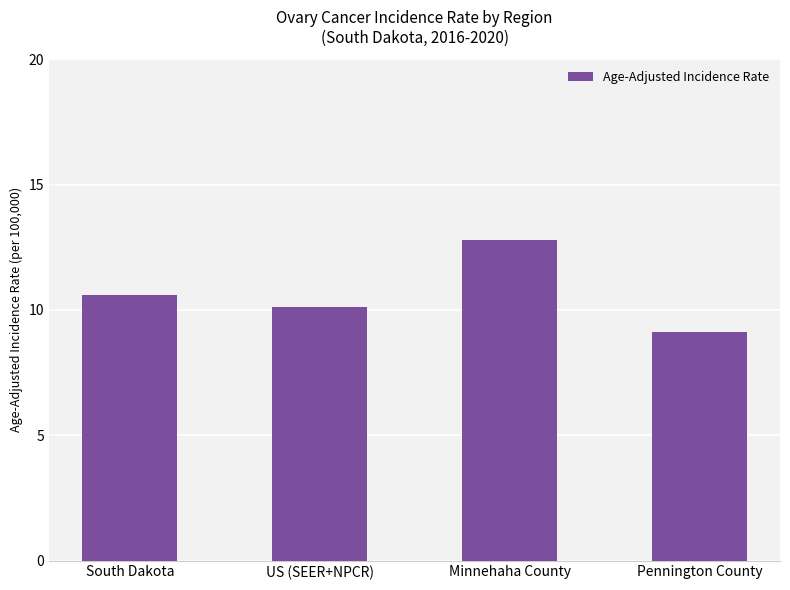

Which has a higher value, US (SEER+NPCR) or Pennington County?

US (SEER+NPCR)